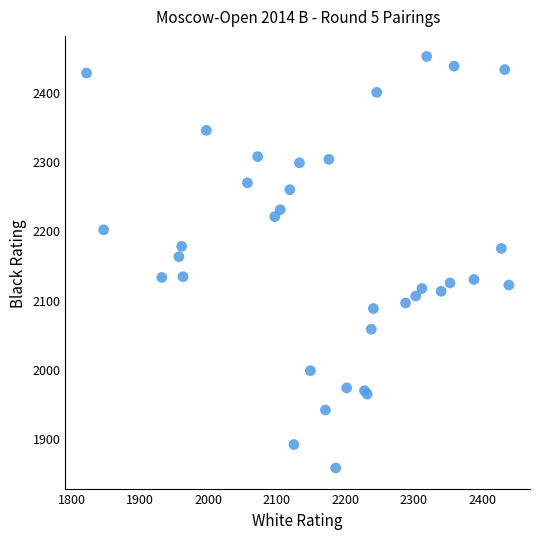

What Y value in the scatter plot is closest to 2154?

2162